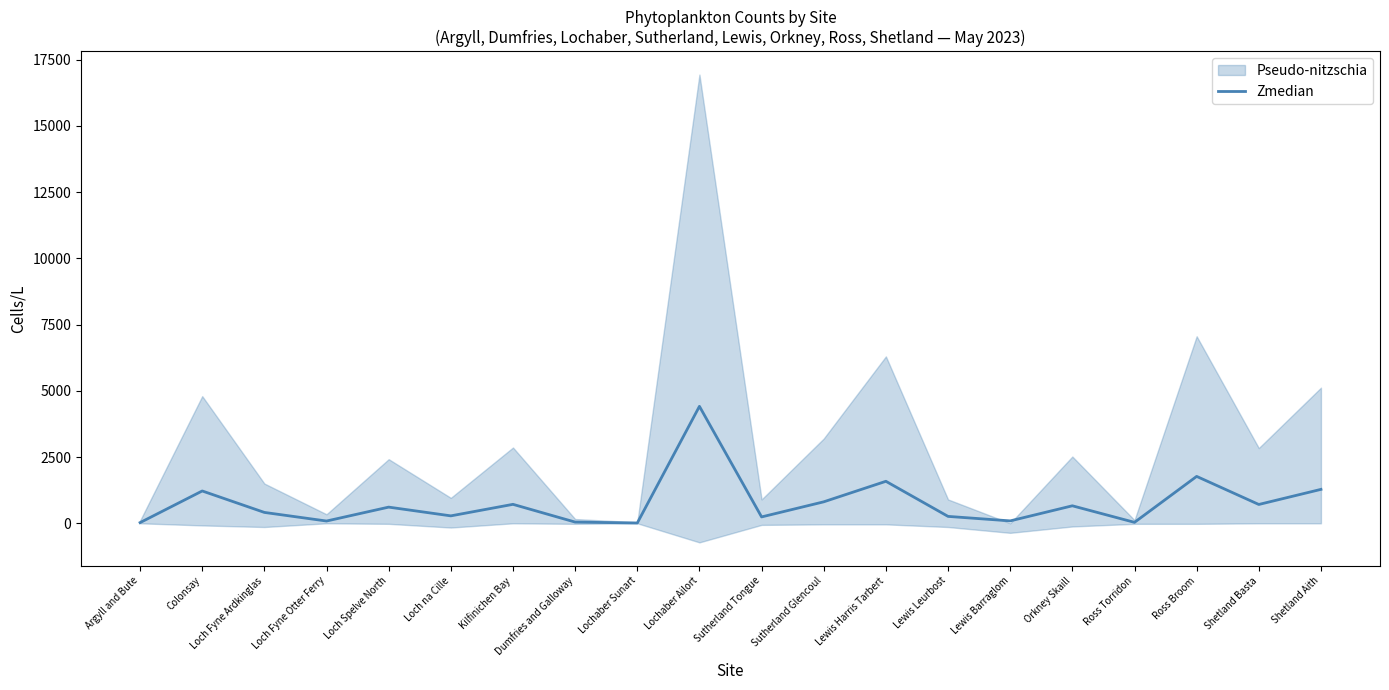

Where does the data first go above 610?

Colonsay